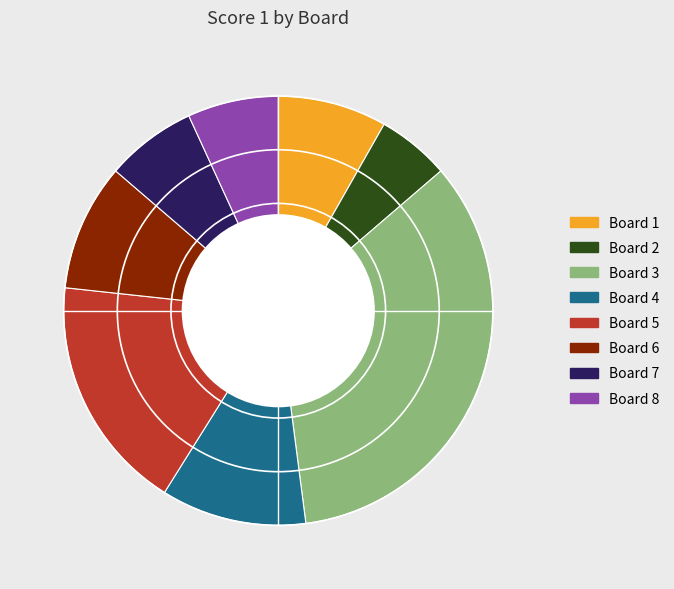

Between Board 4 and Board 5, which is larger?

Board 5